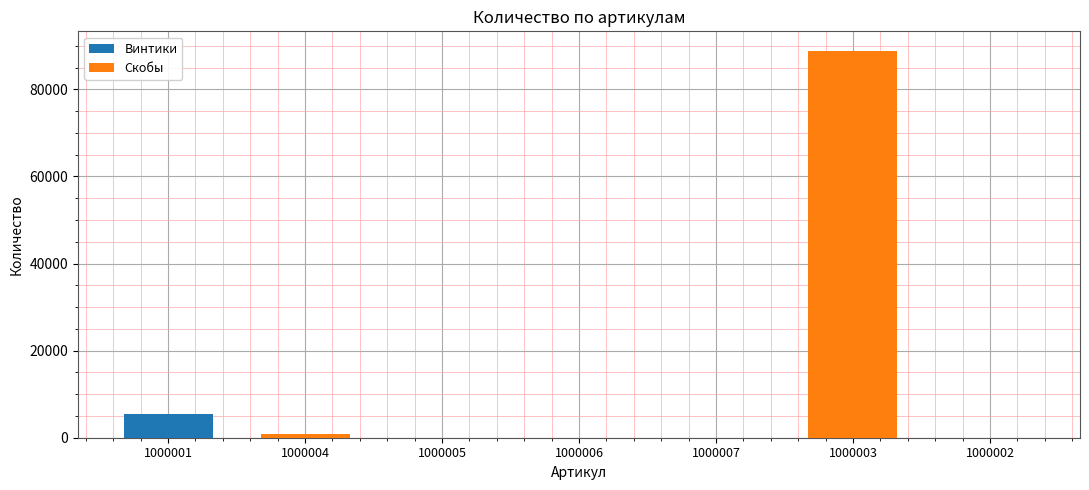

What is the difference between the highest and lowest values at 1000001?

5555